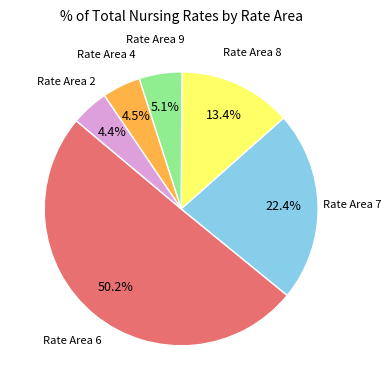

What is the ratio of the value at Rate Area 9 to the value at Rate Area 8?

0.4